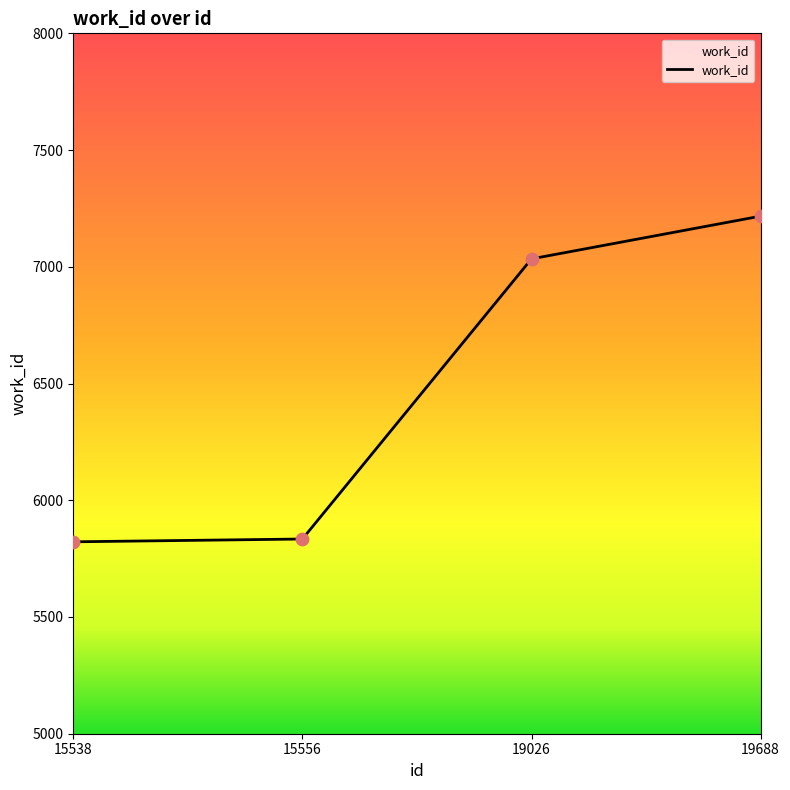

Between 19026 and 15556, which is larger?

19026